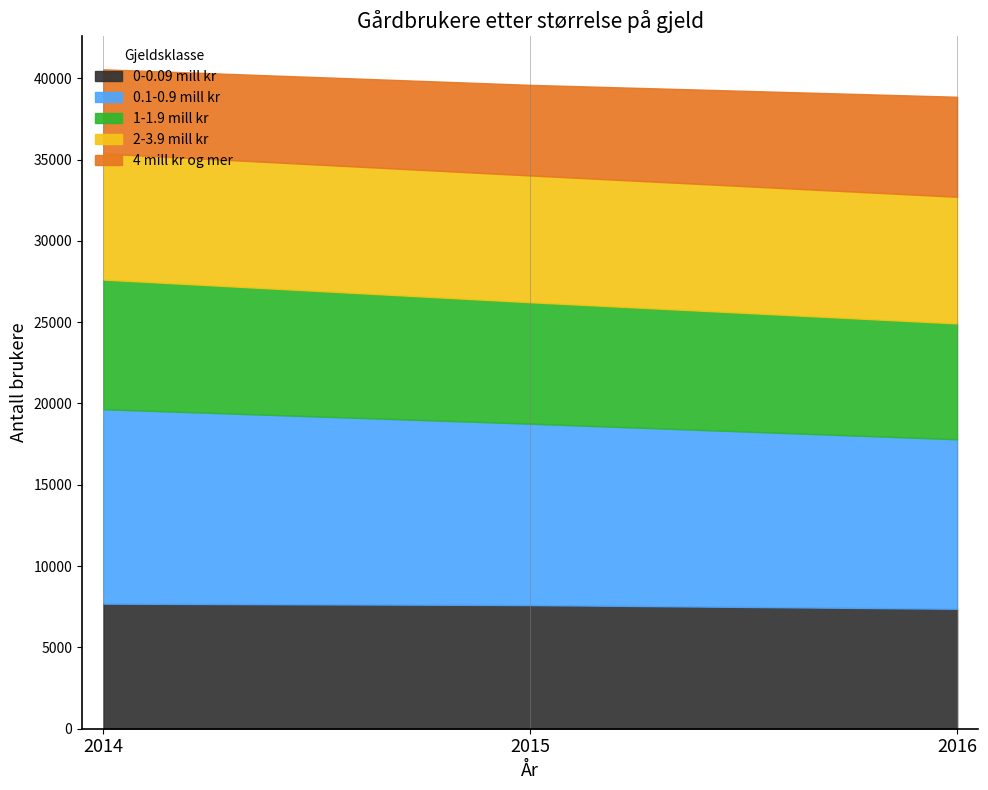

At which category is the sum across all series the highest?

2014